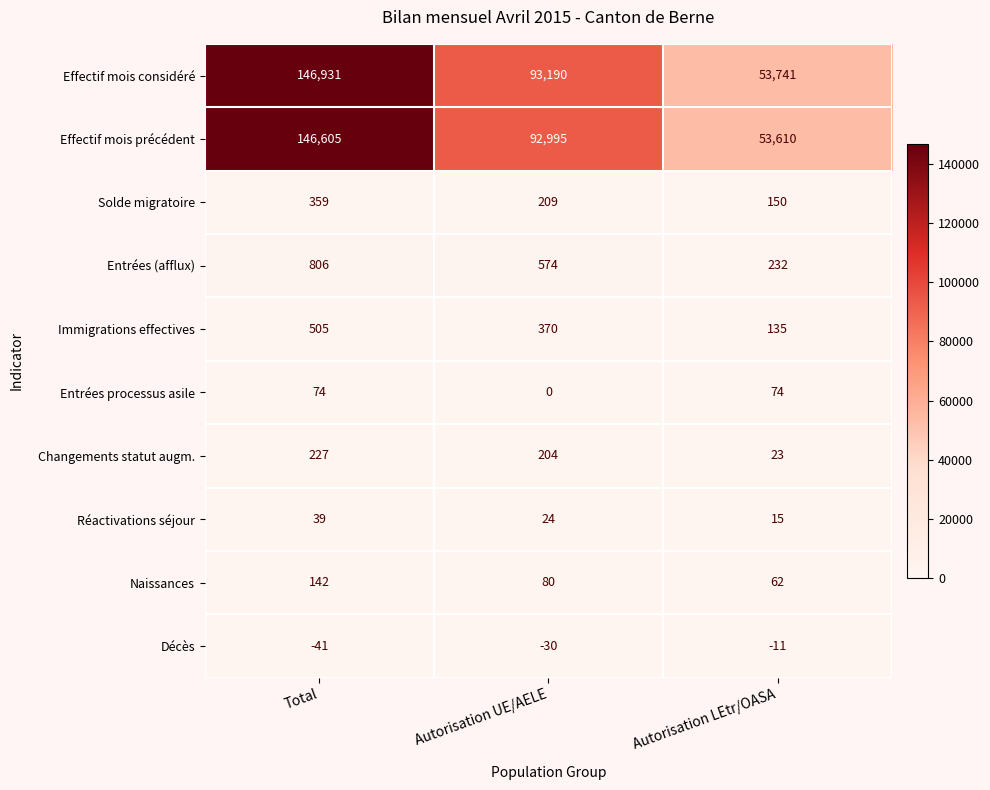

What is the difference between the maximum and minimum values in the Immigrations effectives series?

370